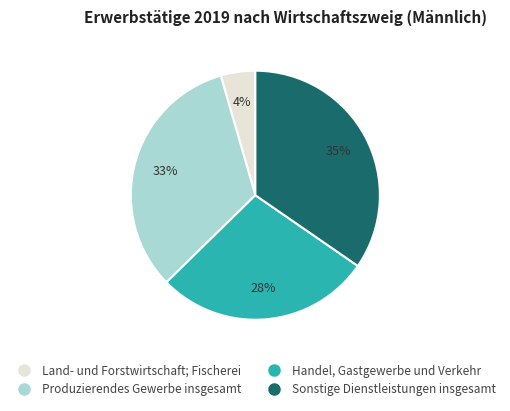

Count the number of slices in the pie.

4